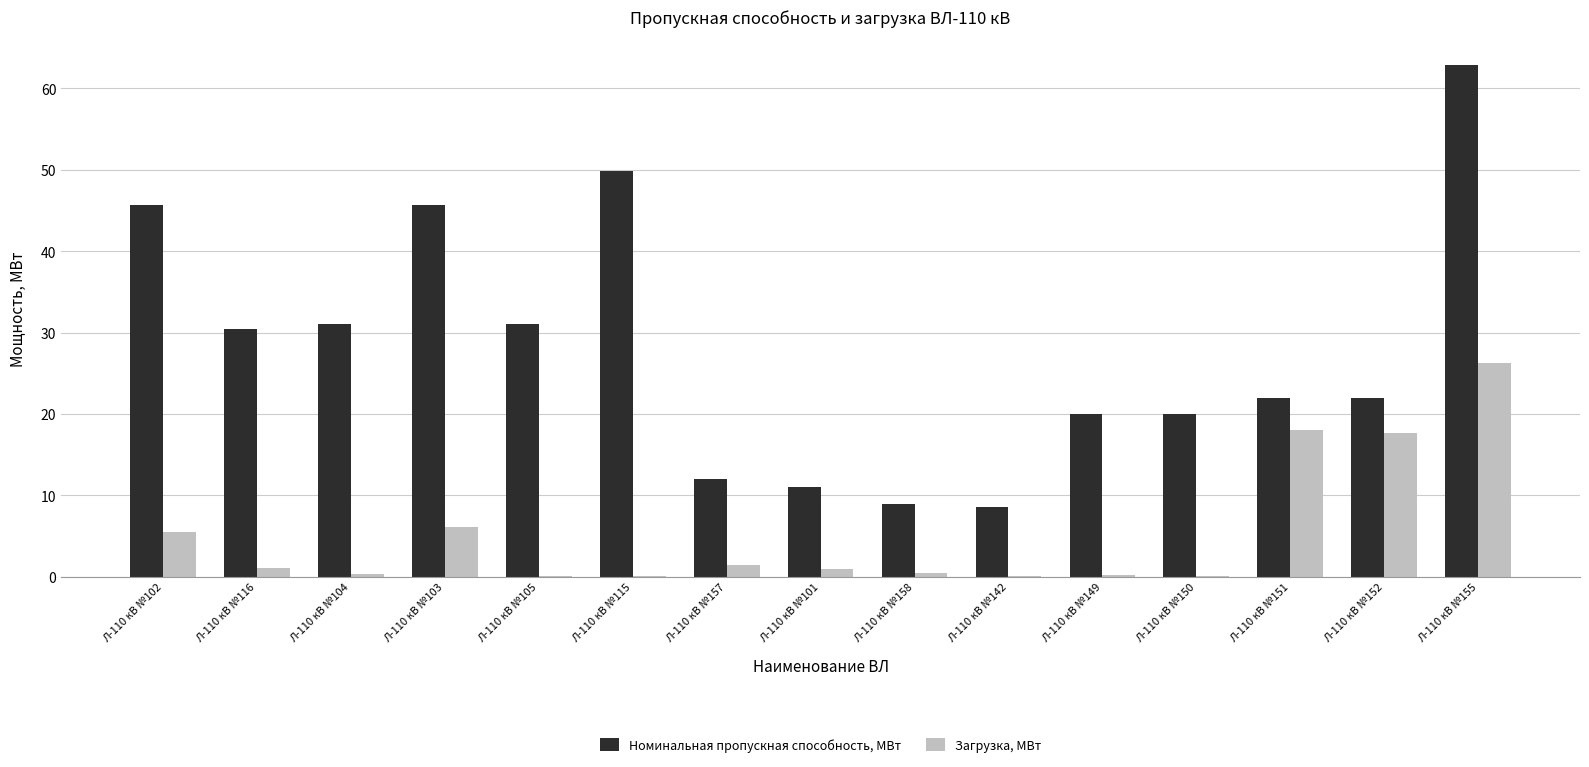

Between Л-110 кВ №157 and Л-110 кВ №152, which series saw the biggest shift?

Загрузка, МВт